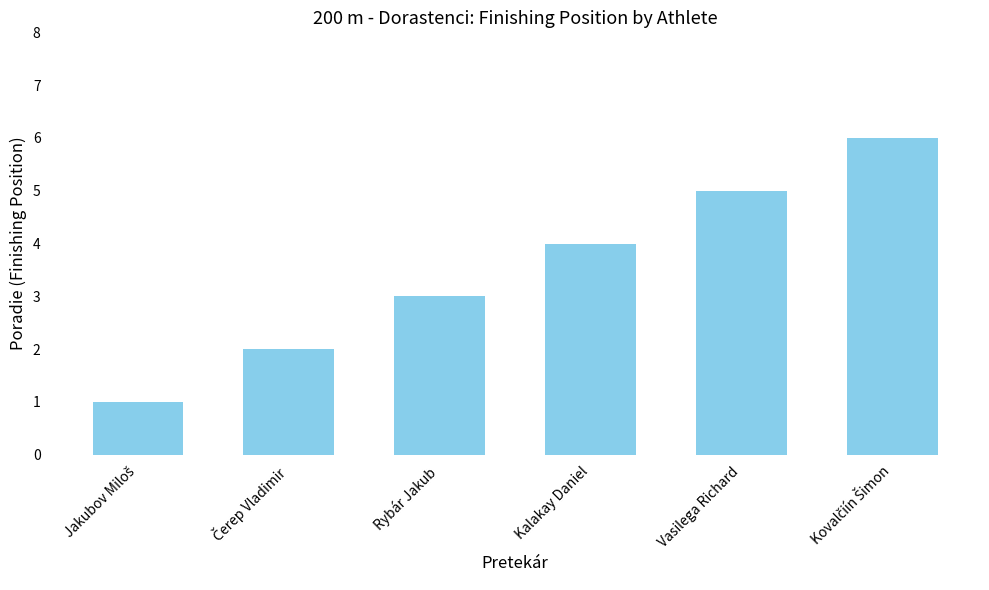

Are the bars horizontal?

No